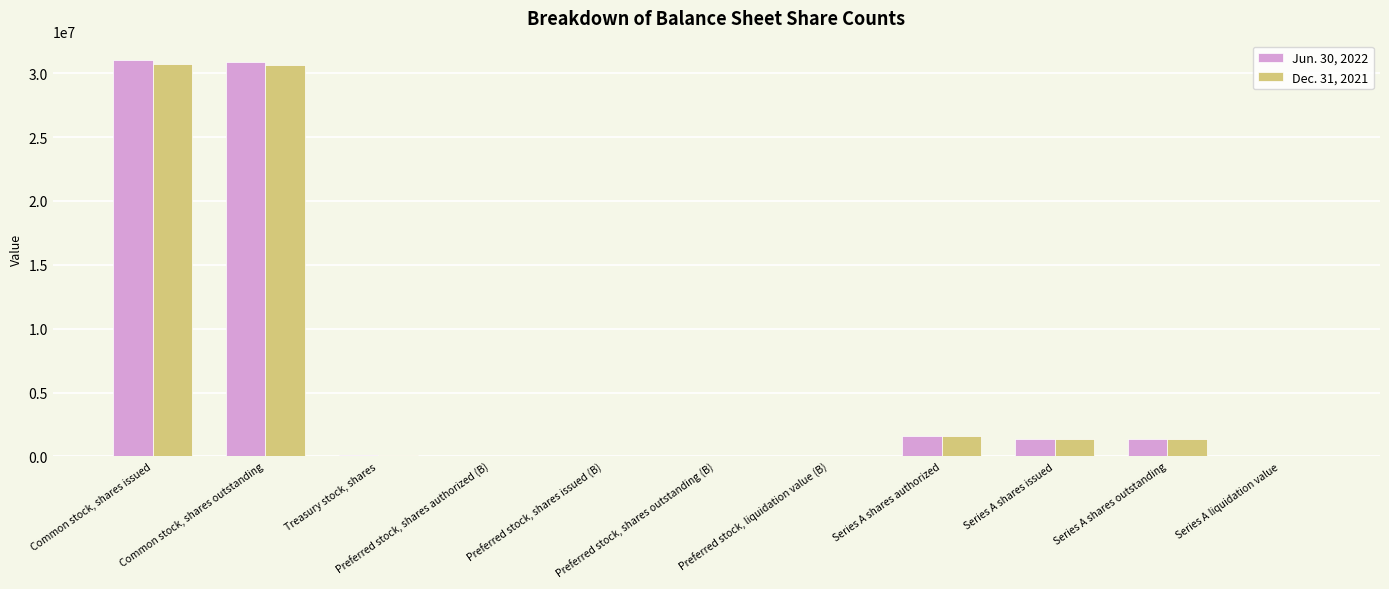

What are all the series names shown in the legend?

Jun. 30, 2022, Dec. 31, 2021